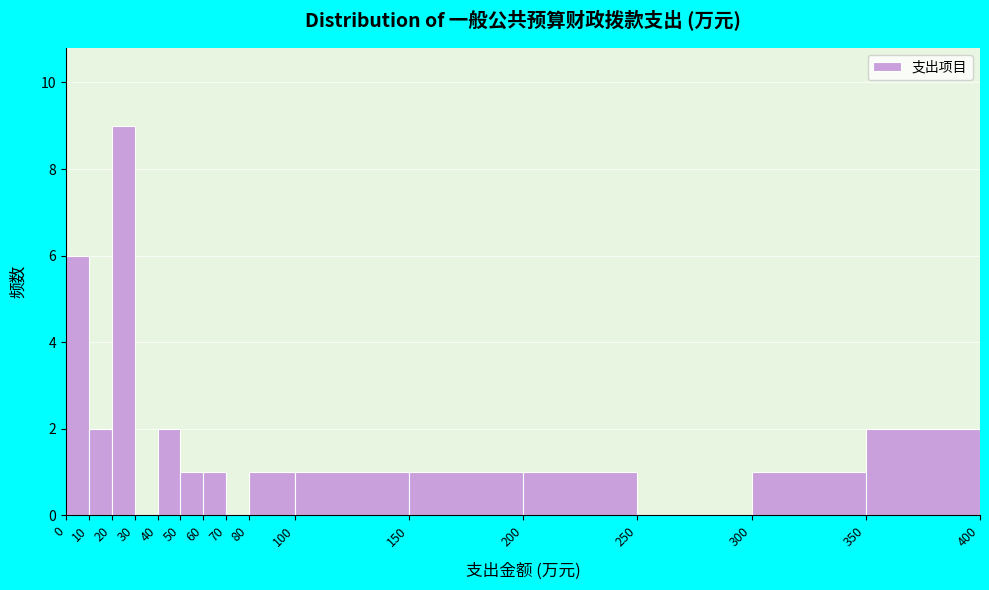

What is the height of the bar covering 20 to 30 on the x-axis? The values are not printed on the chart, so give them approximately, as read against the axis.

9